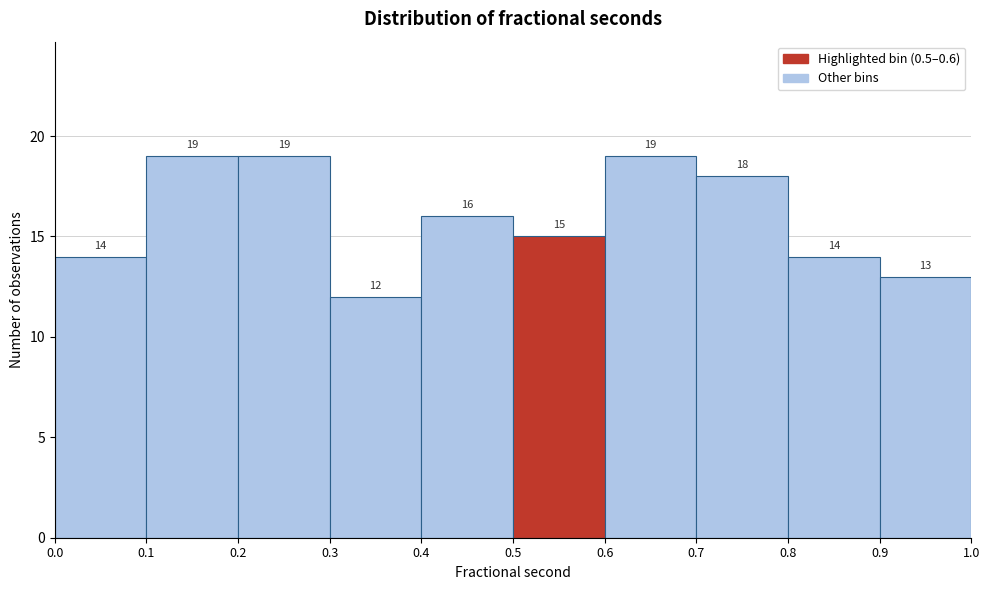

Reading left to right, transcribe this chart: for each bar, give the range it covers on the x-axis and its height.

0.0 to 0.1: 14
0.1 to 0.2: 19
0.2 to 0.3: 19
0.3 to 0.4: 12
0.4 to 0.5: 16
0.5 to 0.6: 15
0.6 to 0.7: 19
0.7 to 0.8: 18
0.8 to 0.9: 14
0.9 to 1.0: 13